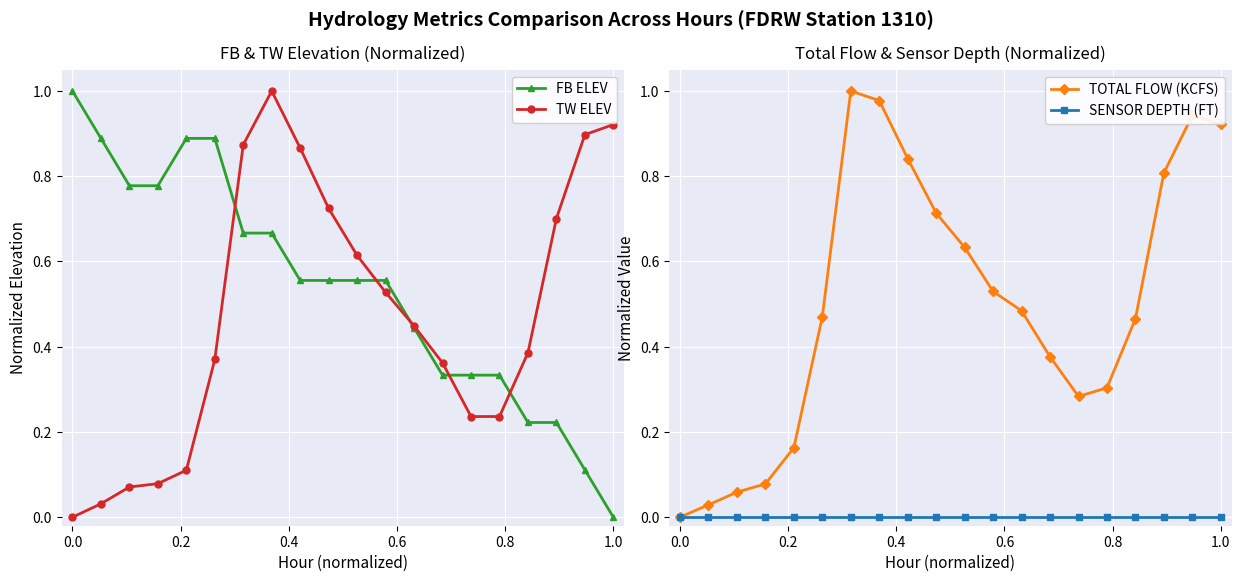

How many lines are shown in the chart?

4